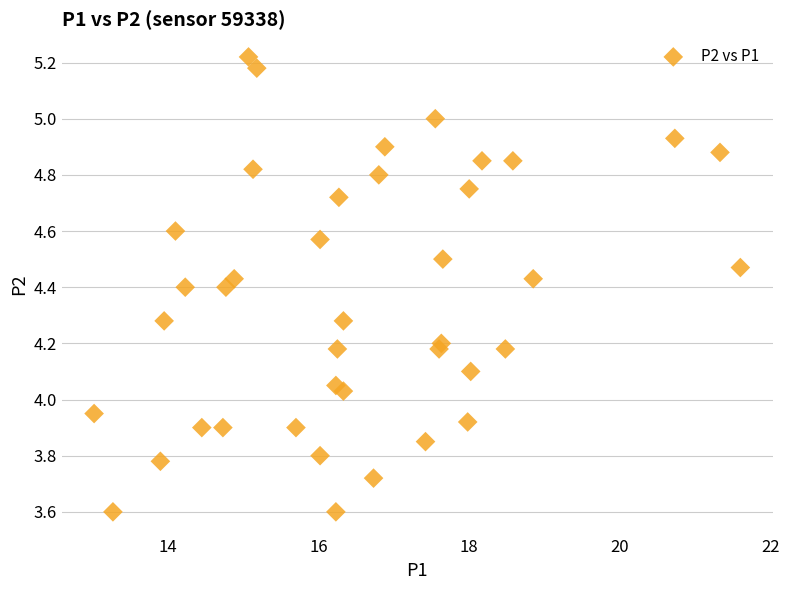

What is the range of Y values (max minus min)?

1.6